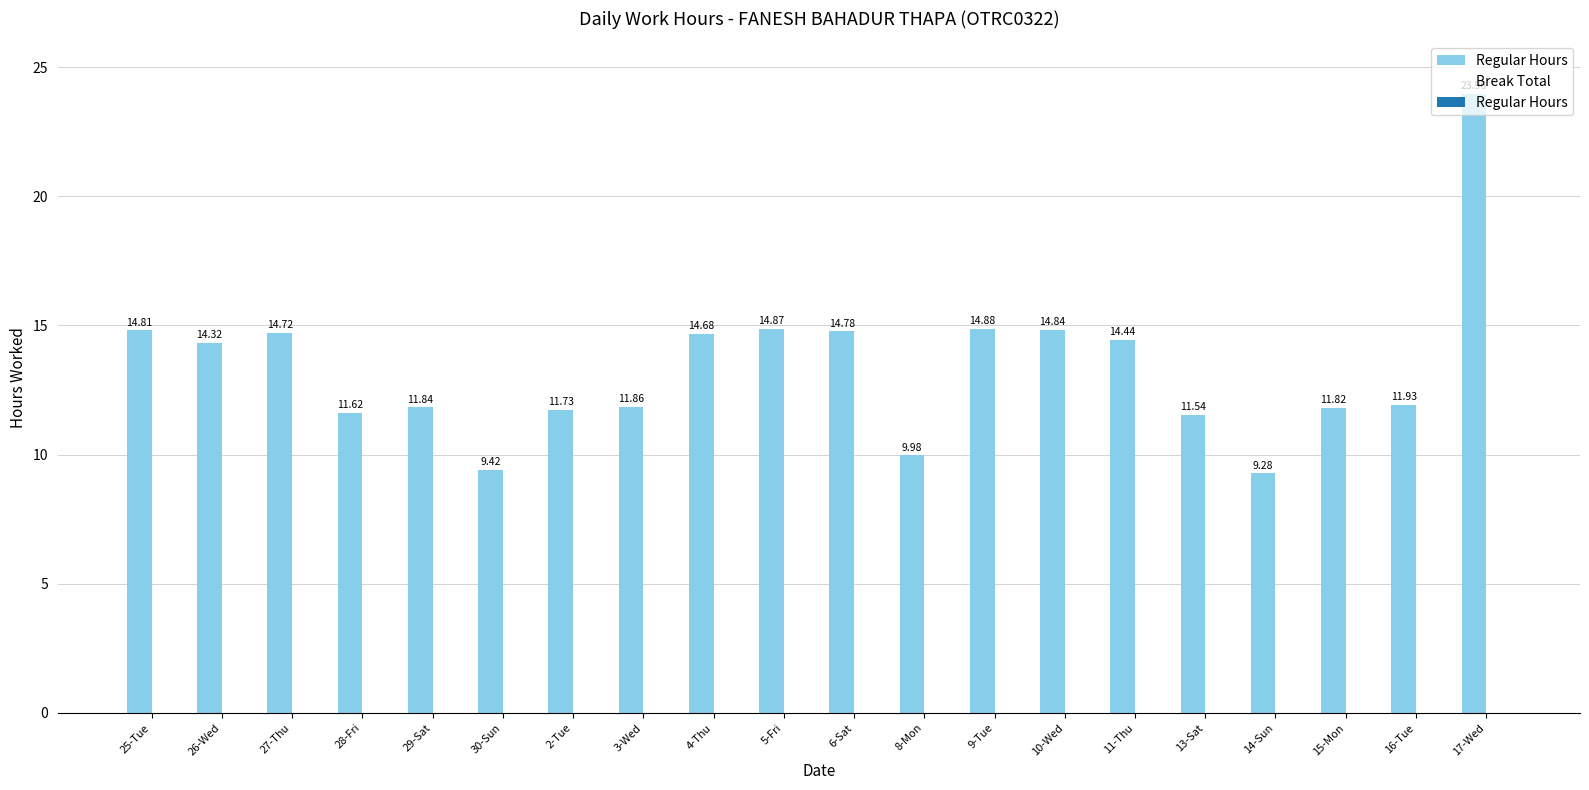

List the labels in order of value, largest first.

17-Wed, 9-Tue, 5-Fri, 10-Wed, 25-Tue, 6-Sat, 27-Thu, 4-Thu, 11-Thu, 26-Wed, 16-Tue, 3-Wed, 29-Sat, 15-Mon, 2-Tue, 28-Fri, 13-Sat, 8-Mon, 30-Sun, 14-Sun